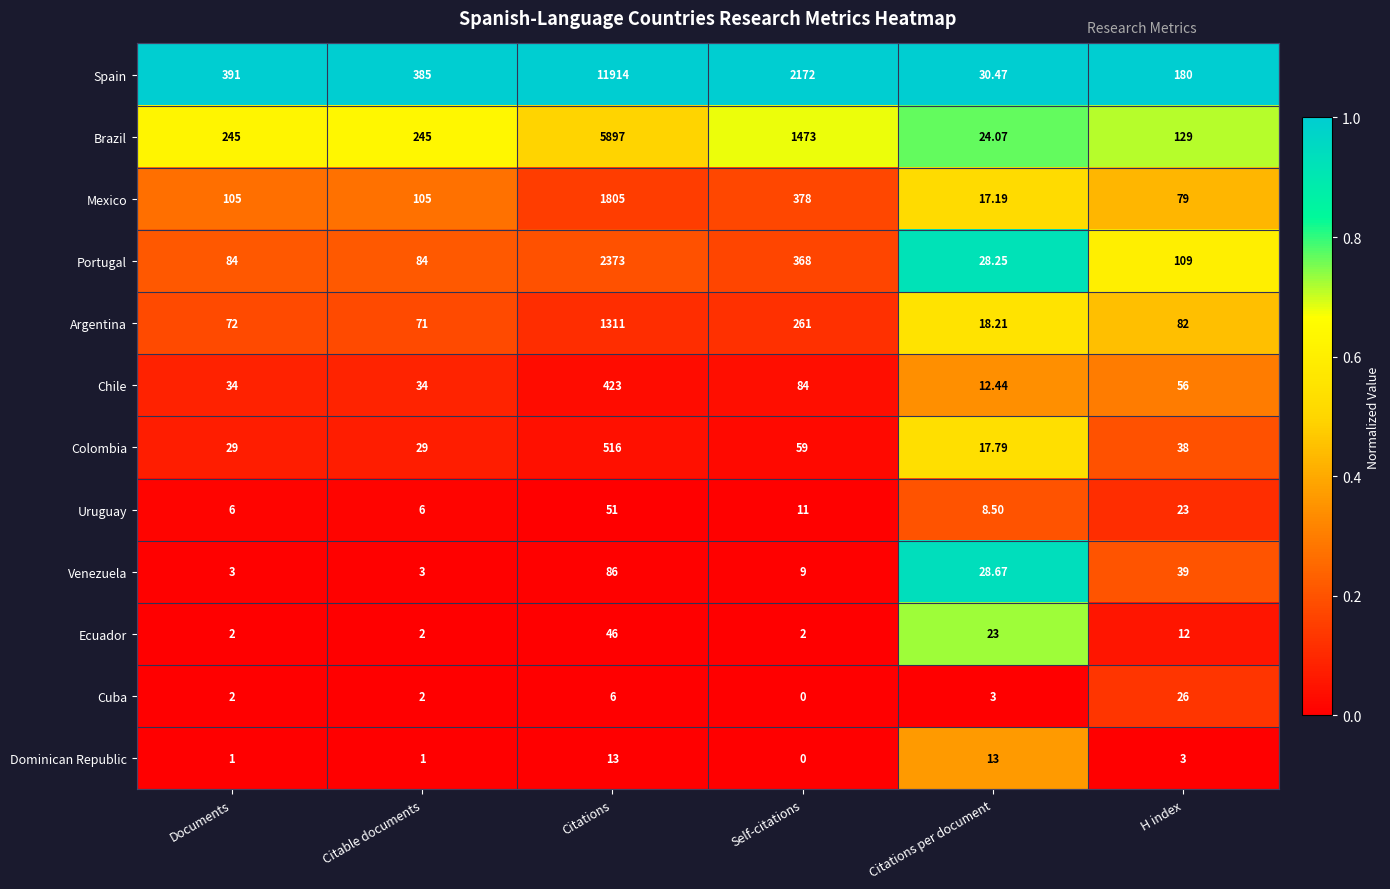

At which category is the sum across all series the highest?

Citations